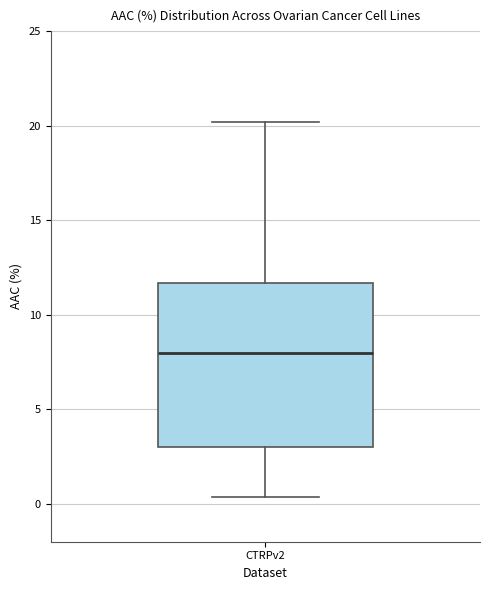

Where is the lower edge of the box for CTRPv2 on the y-axis? The values are not printed on the chart, so give them approximately, as read against the axis.

3.0